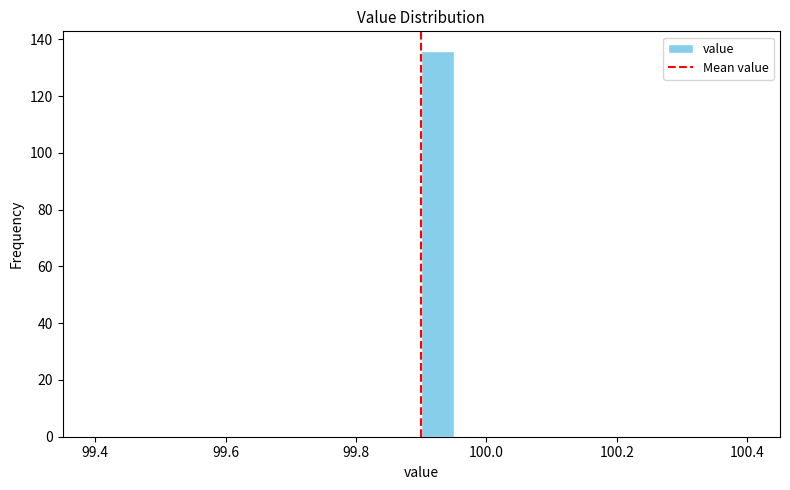

Around what value on the x-axis is the tallest bar? Give the approximate position of its centre, as read against the axis.

99.92